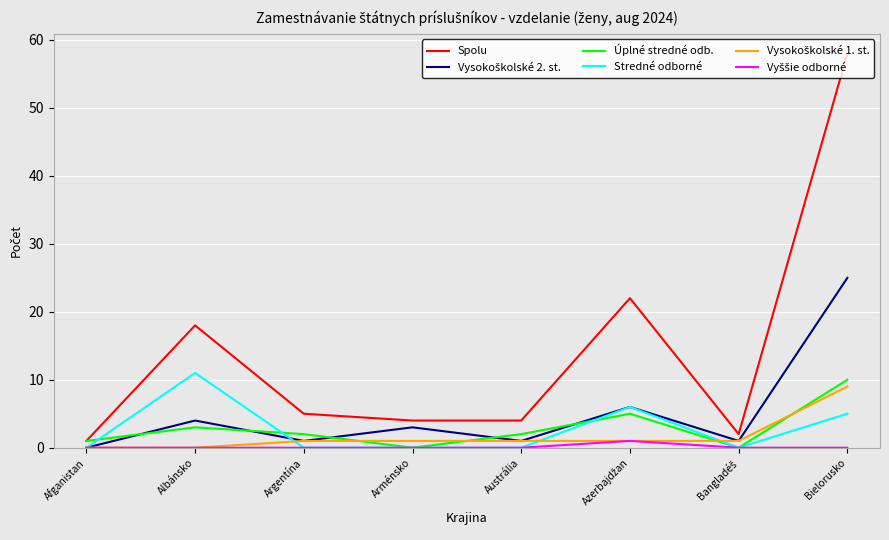

How many values in the Spolu series are below 5?

4